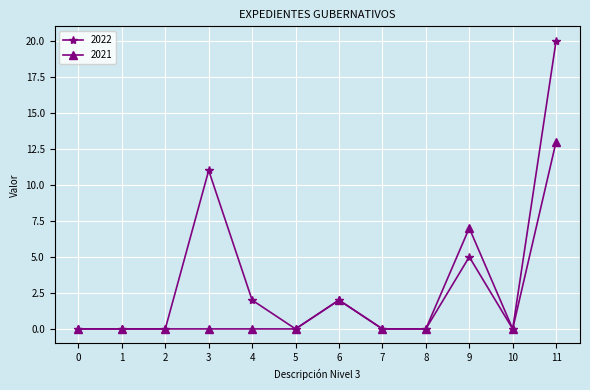

Rank the series at 11 from highest to lowest value.

2022, 2021